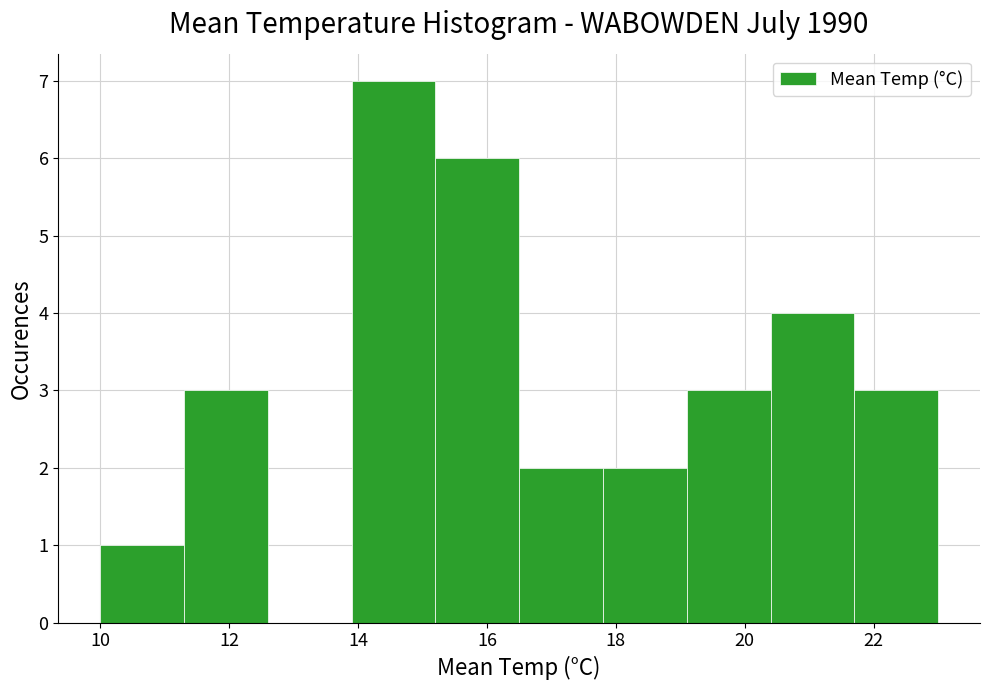

Reading left to right, transcribe this chart: for each bar, give the range it covers on the x-axis and its height. Neither the bar edges nor the heights are printed on the chart, so give them approximately, as read against the axes.

10.0 to 11.3: 1
11.3 to 12.6: 3
12.6 to 13.9: 0
13.9 to 15.2: 7
15.2 to 16.5: 6
16.5 to 17.8: 2
17.8 to 19.1: 2
19.1 to 20.4: 3
20.4 to 21.7: 4
21.7 to 23.0: 3